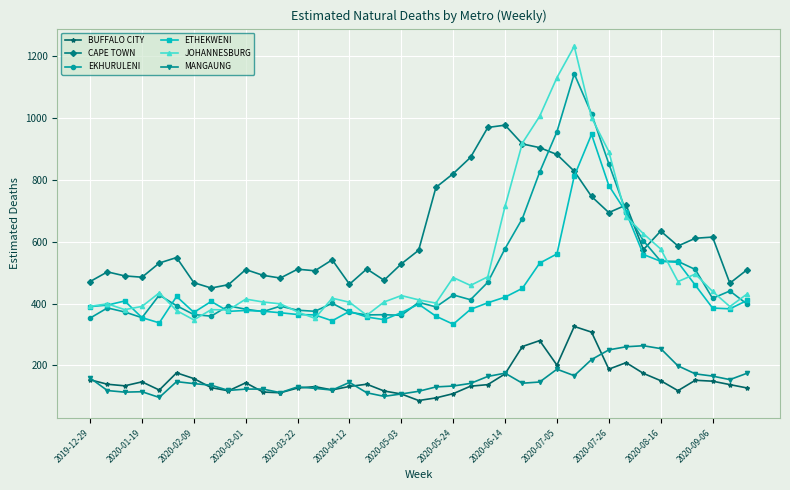

How many values in the EKHURULENI series are below 400?

19